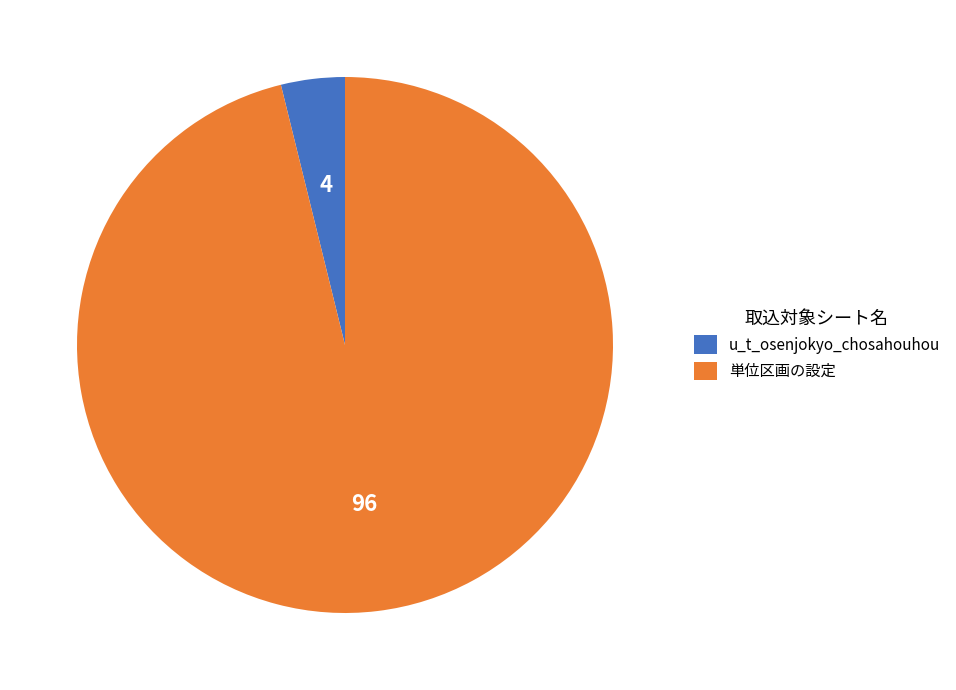

Is it true that 単位区画の設定 is 96% of the pie?

True